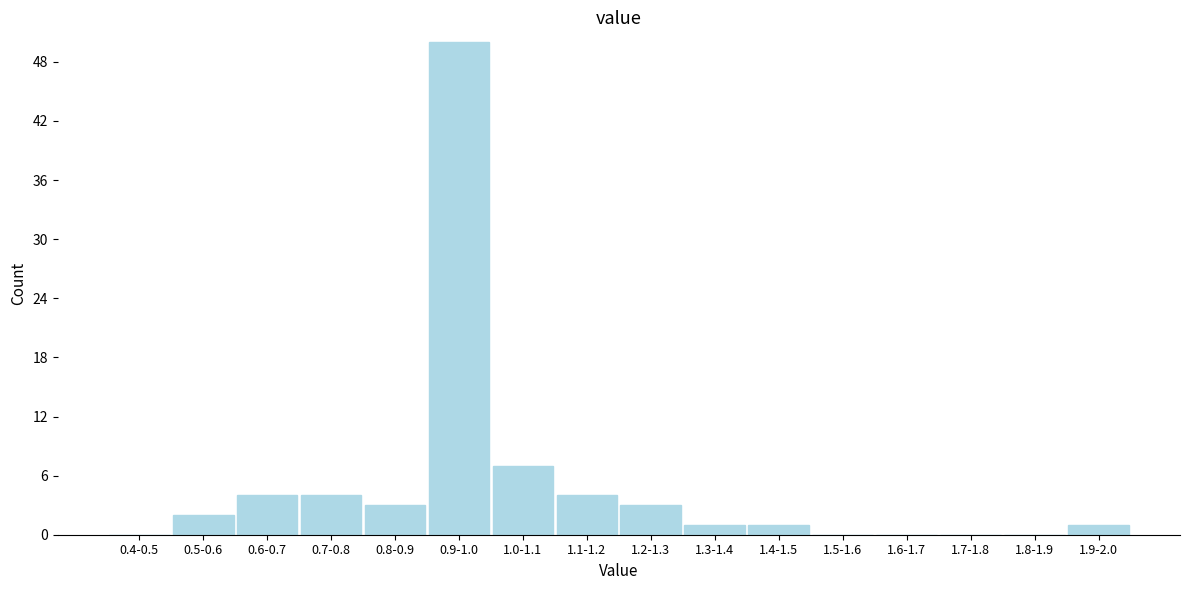

Reading left to right, list all the values displayed in this chart.

0.4-0.5=0	0.5-0.6=2	0.6-0.7=4	0.7-0.8=4	0.8-0.9=3	0.9-1.0=50	1.0-1.1=7	1.1-1.2=4	1.2-1.3=3	1.3-1.4=1	1.4-1.5=1	1.5-1.6=0	1.6-1.7=0	1.7-1.8=0	1.8-1.9=0	1.9-2.0=1